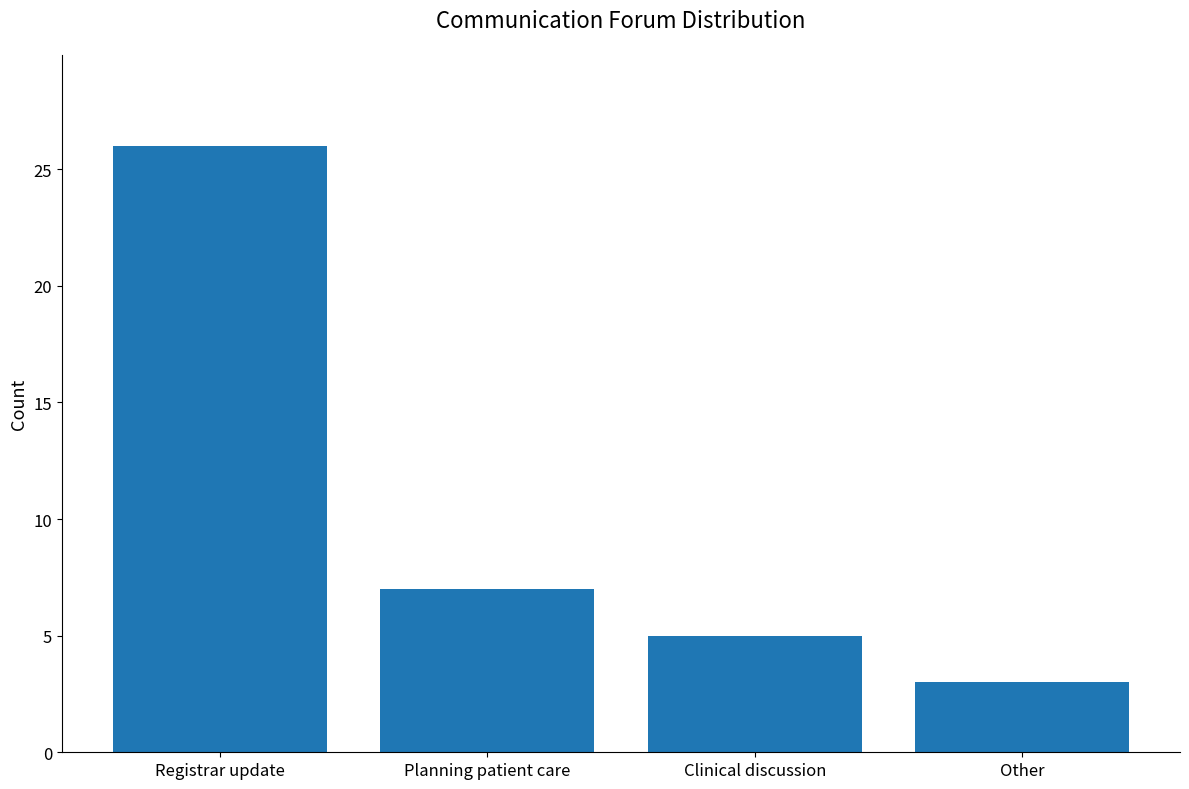

Does the chart contain any negative values?

No